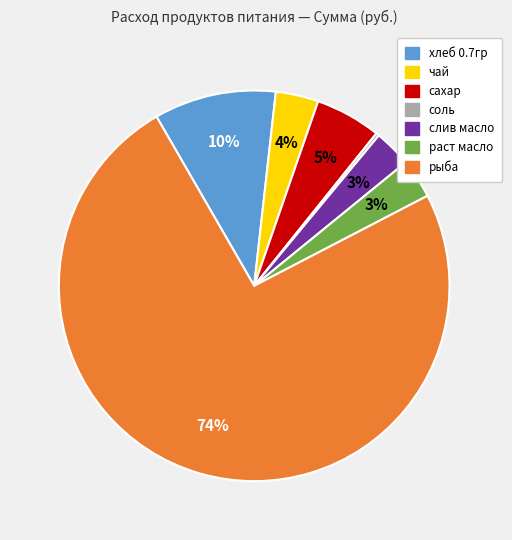

Is it true that раст масло is 9% of the pie?

False